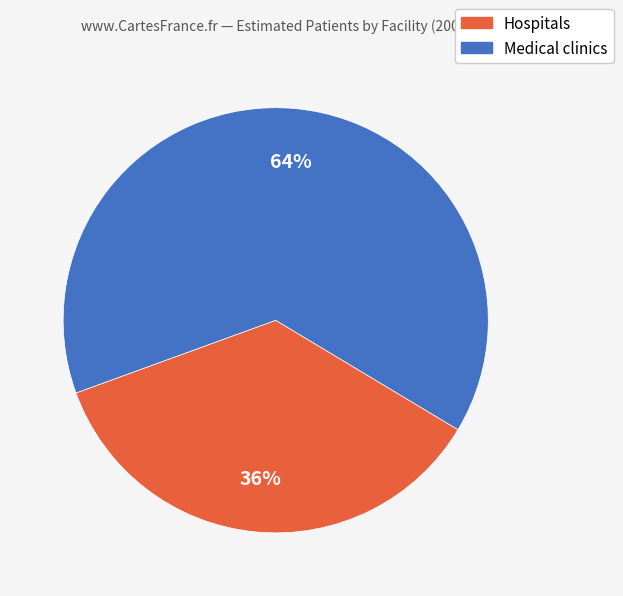

Is there a majority slice in this chart?

Yes